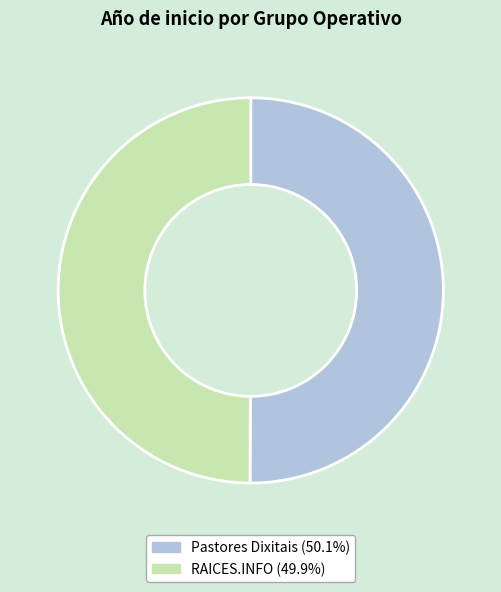

Count the number of slices in the pie.

2